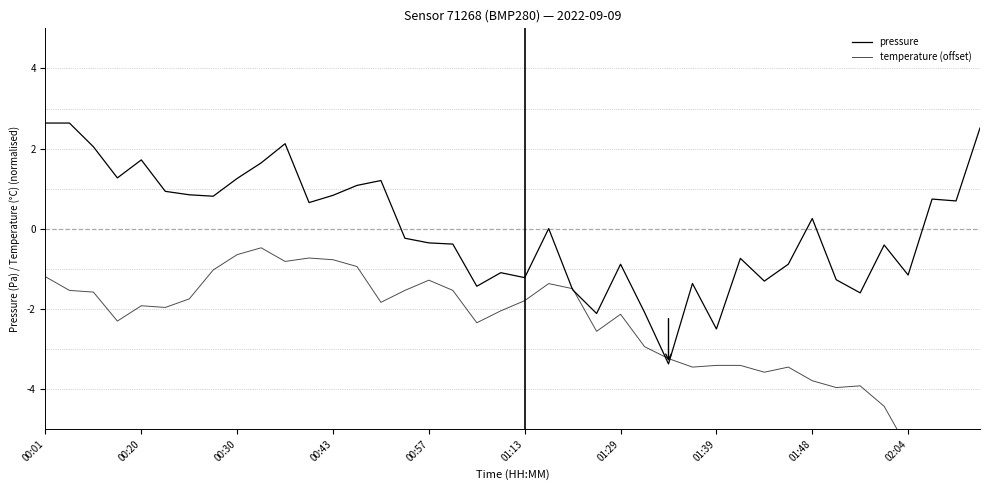

Which series changed the most between 17 and 36?

temperature (offset)